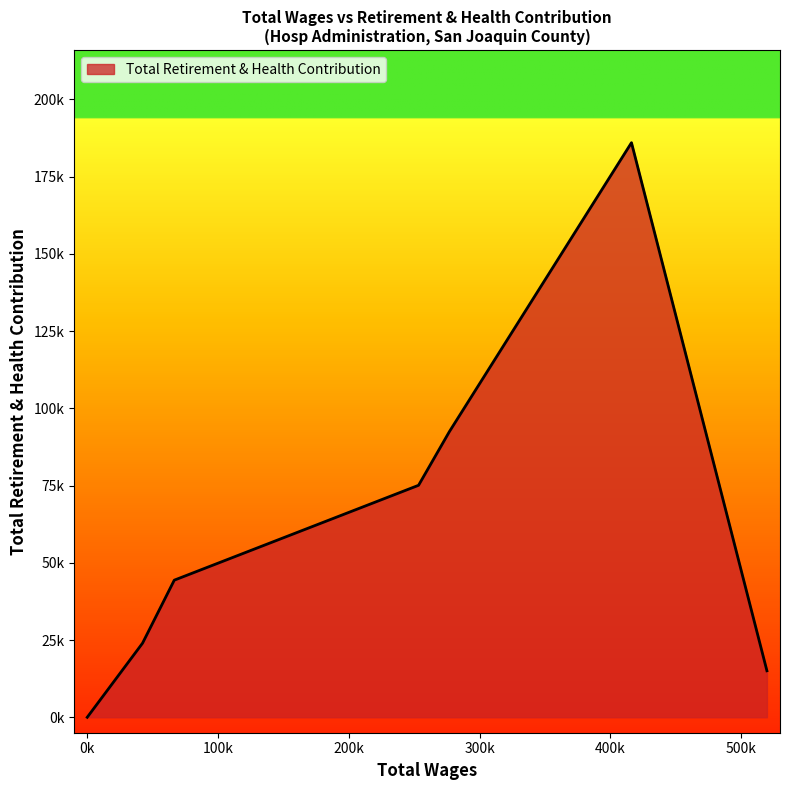

Is this an area chart (filled region under the line)?

Yes